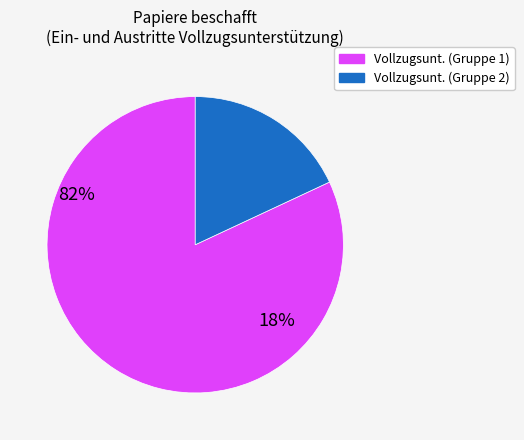

Does any single category account for the majority?

Yes